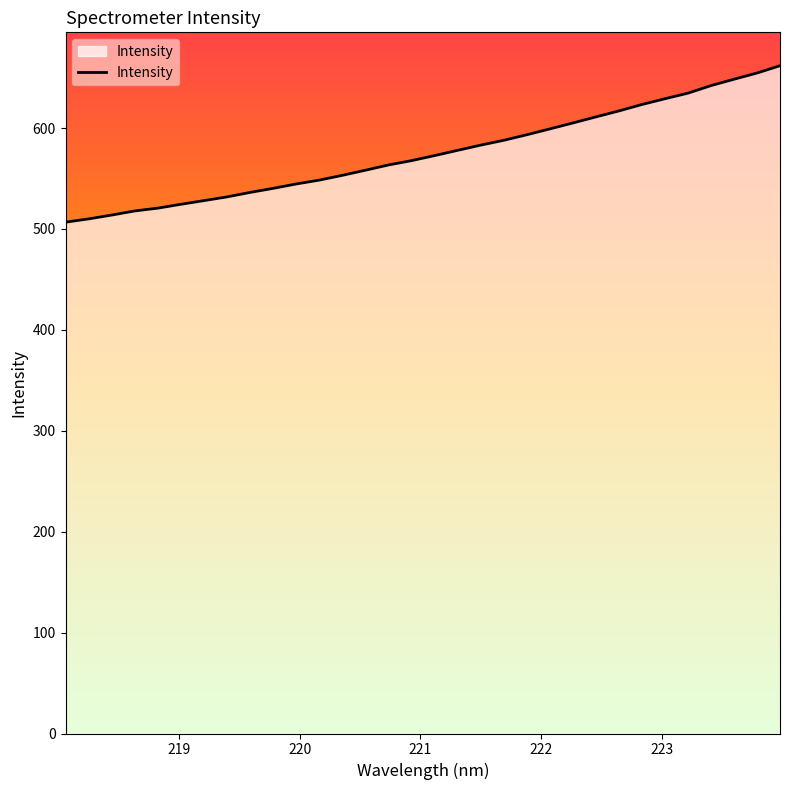

What is the difference between the maximum and minimum values?

155.1